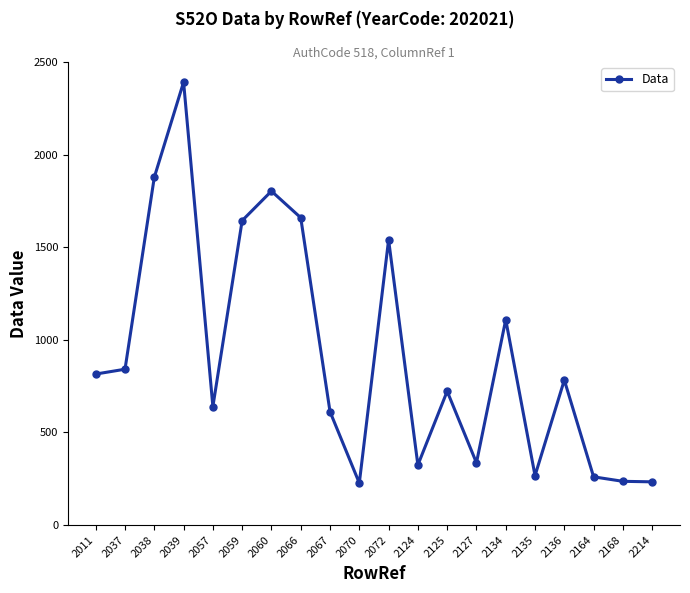

The chart shows a value of 84.7 at 2214. True or false?

False